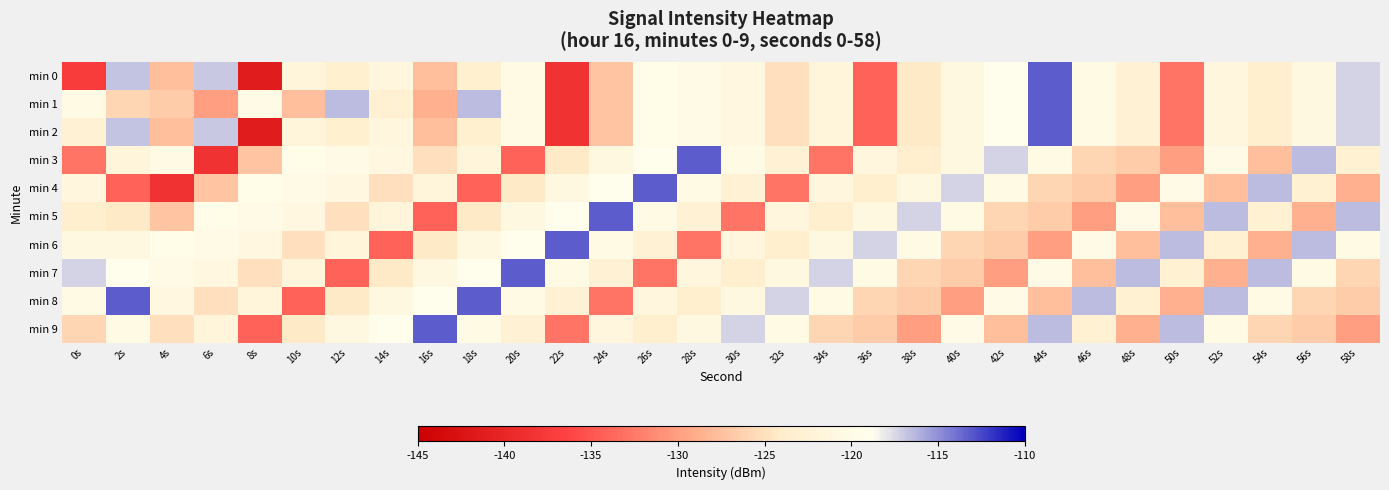

At which category is the sum across all series the highest?

44s